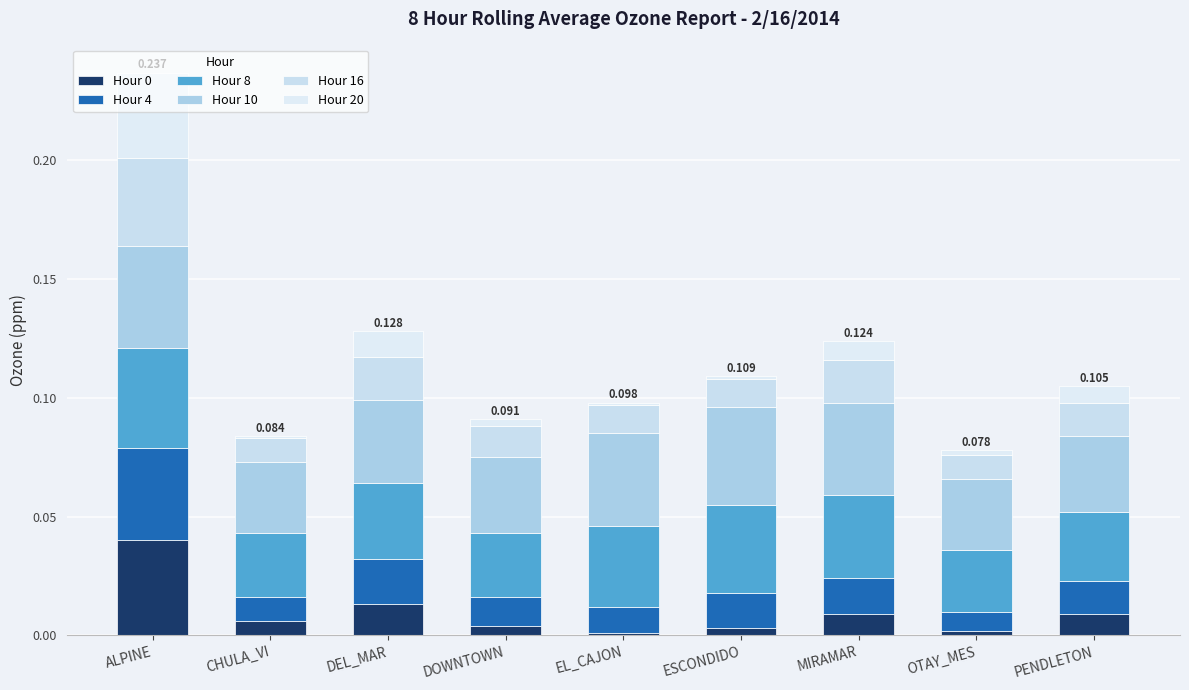

Are the bars grouped side by side (vs. stacked)?

No